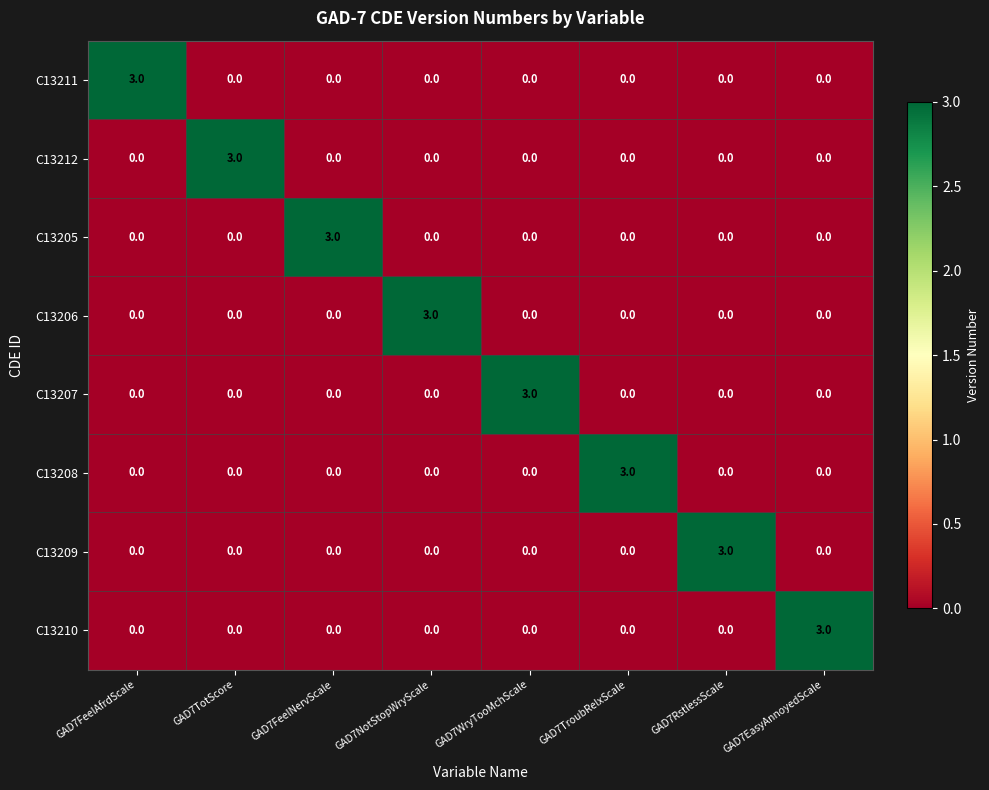

What is the difference between the highest and lowest values at GAD7NotStopWryScale?

3